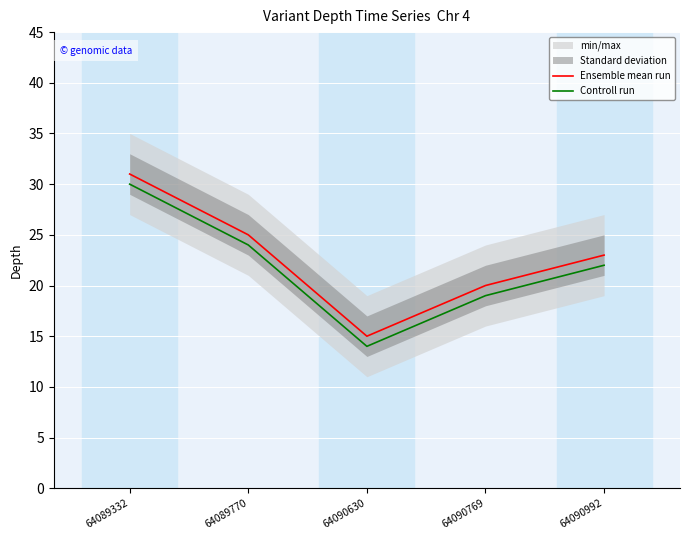

Reading right to left, transcribe all the data shown in this chart.

Ensemble mean run: 23	20	15	25	31
Controll run: 22	19	14	24	30